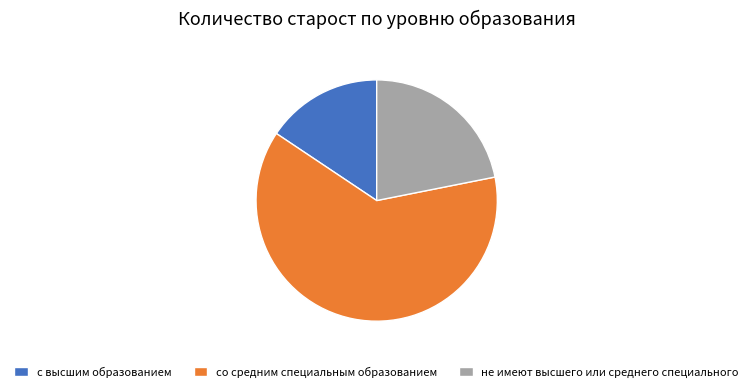

The со средним специальным образованием slice represents 52% of the pie. True or false?

False